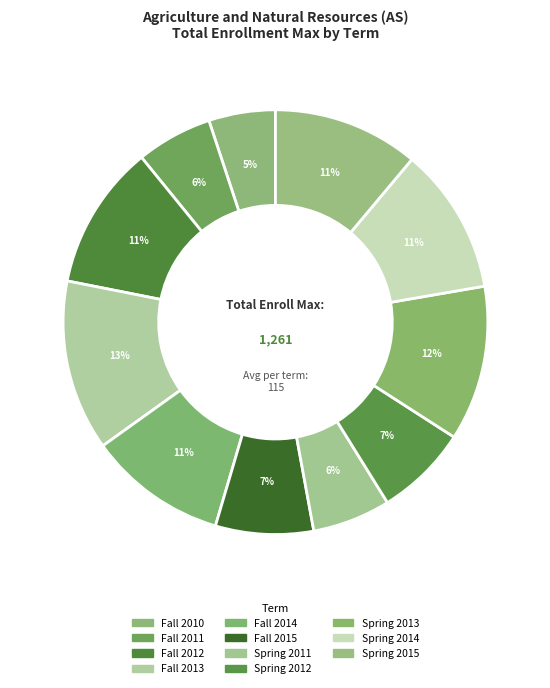

How many slices are in this pie chart?

11